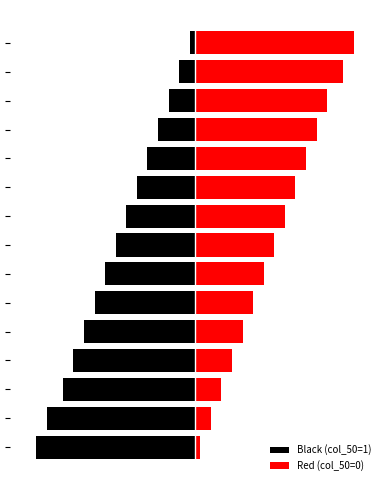

How many bars are there in total?

30